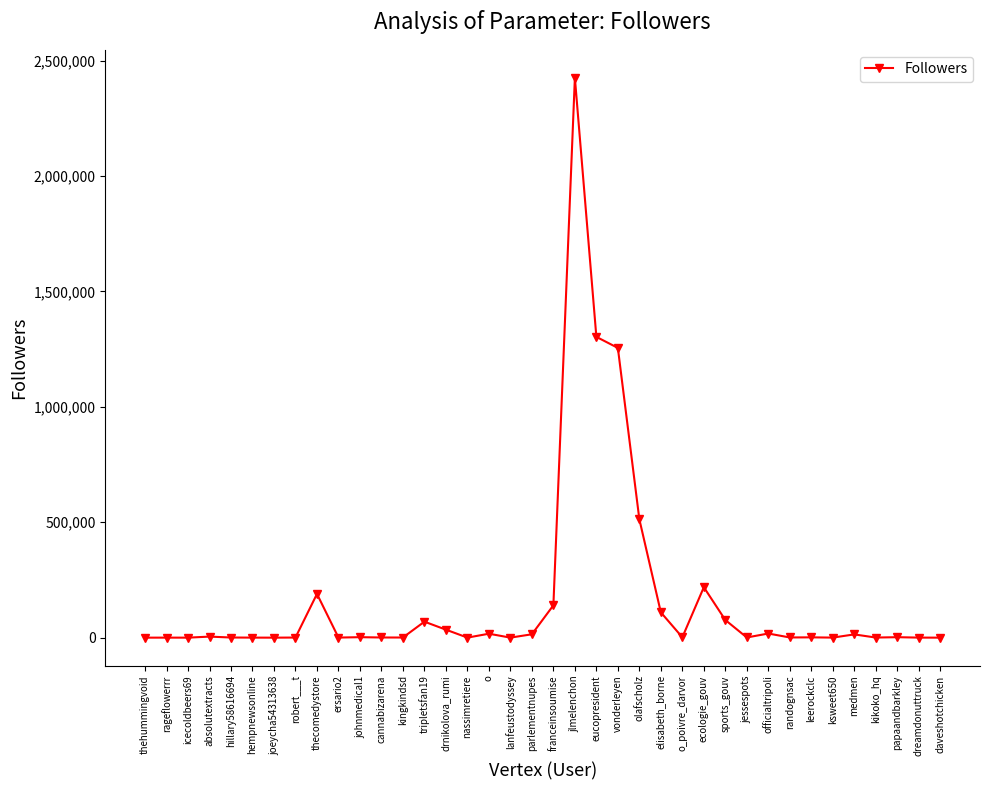

What is the greatest value displayed?

2425869